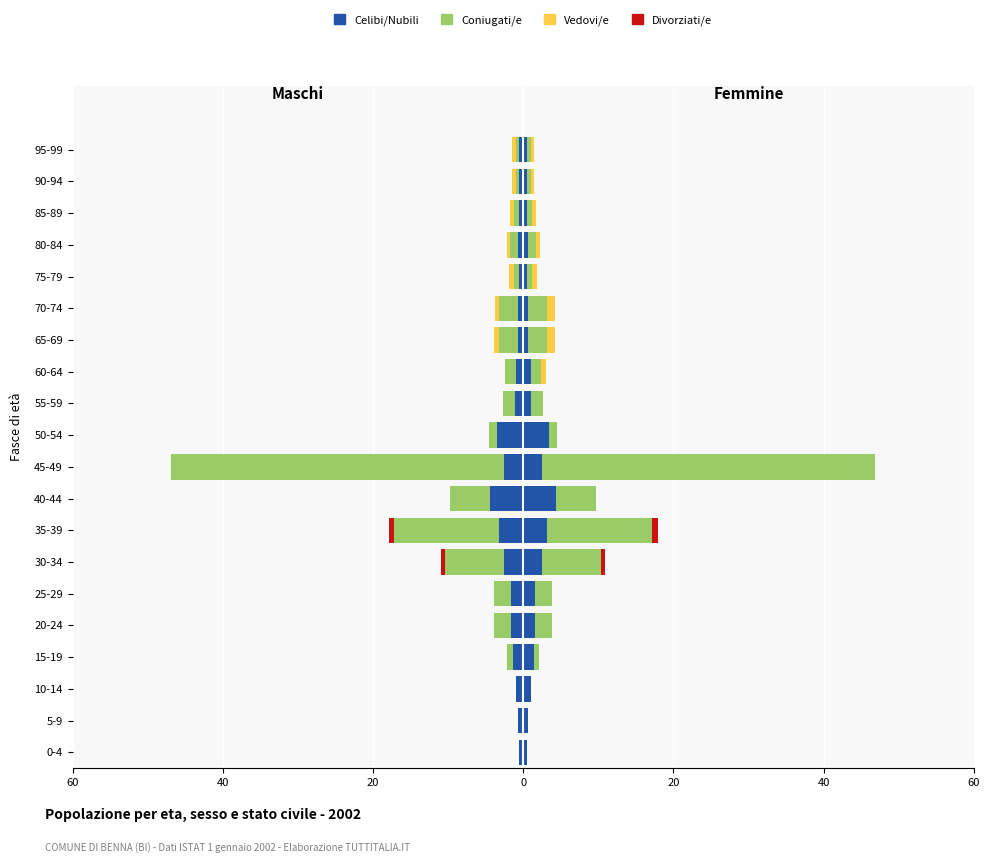

What are all the series names shown in the legend?

Celibi/Nubili, Coniugati/e, Vedovi/e, Divorziati/e